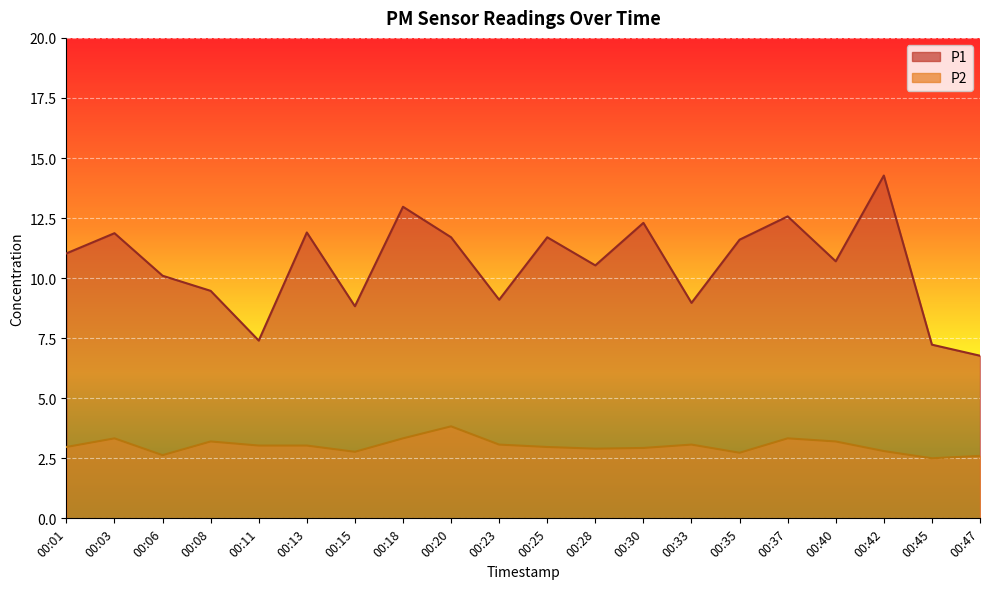

The value of P2 at 00:33 is 2.1. True or false?

False